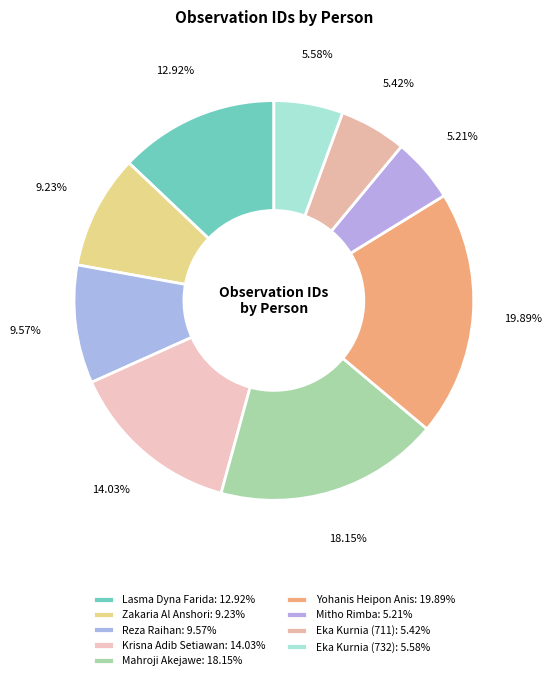

Which category has the smallest portion of the pie?

Mitho Rimba